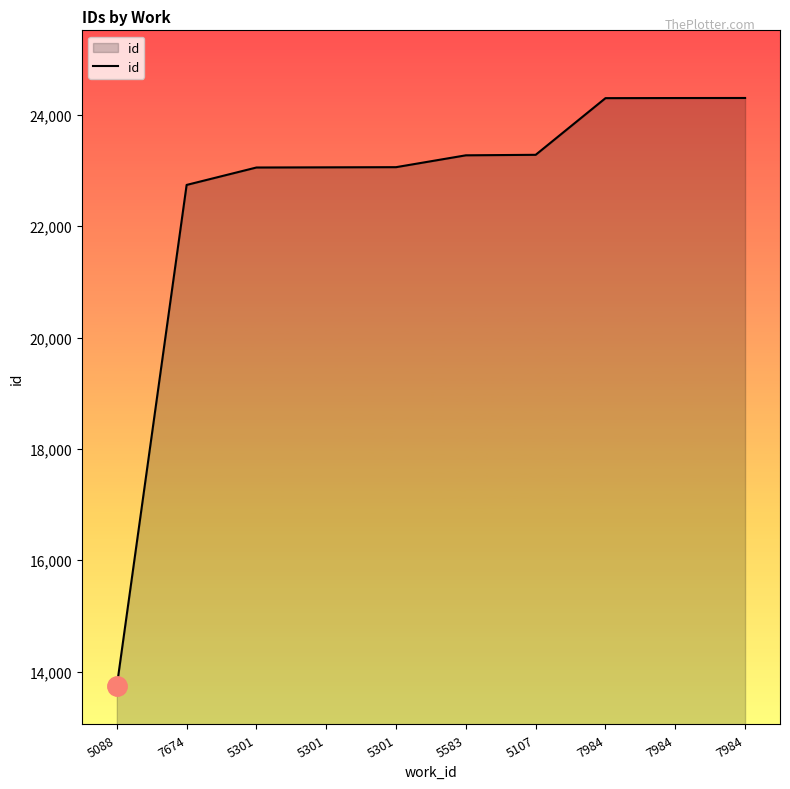

What is the maximum value shown in the chart?

24305